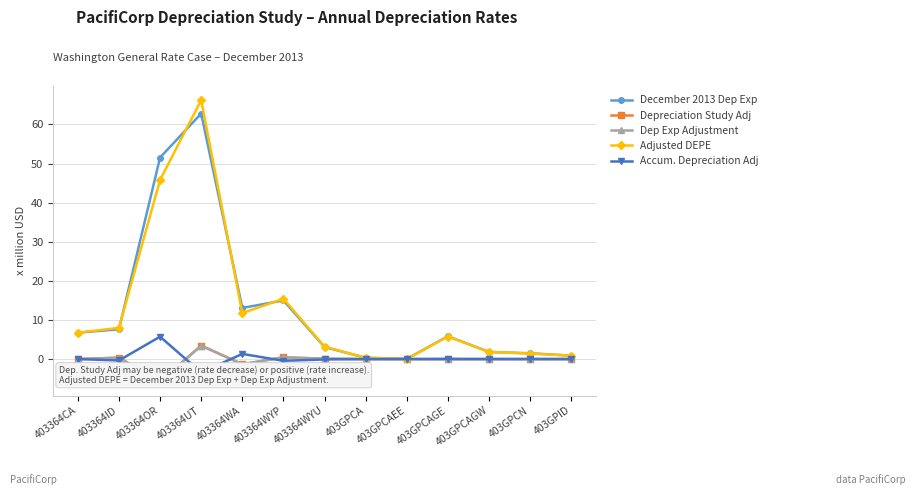

True or false: Dep Exp Adjustment has a value of -5.7 at 403364OR.

True